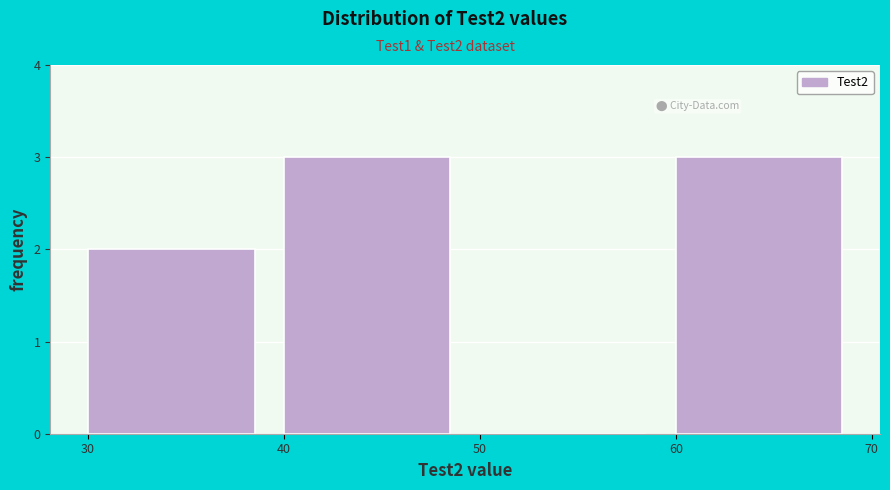

How tall is the bar that spans 60 to 70 on the x-axis? The values are not printed on the chart, so give them approximately, as read against the axis.

3